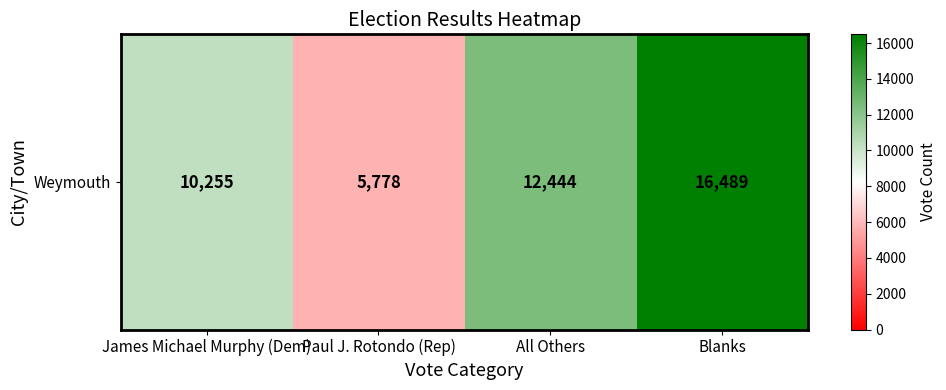

What is the maximum value shown in the chart?

16489